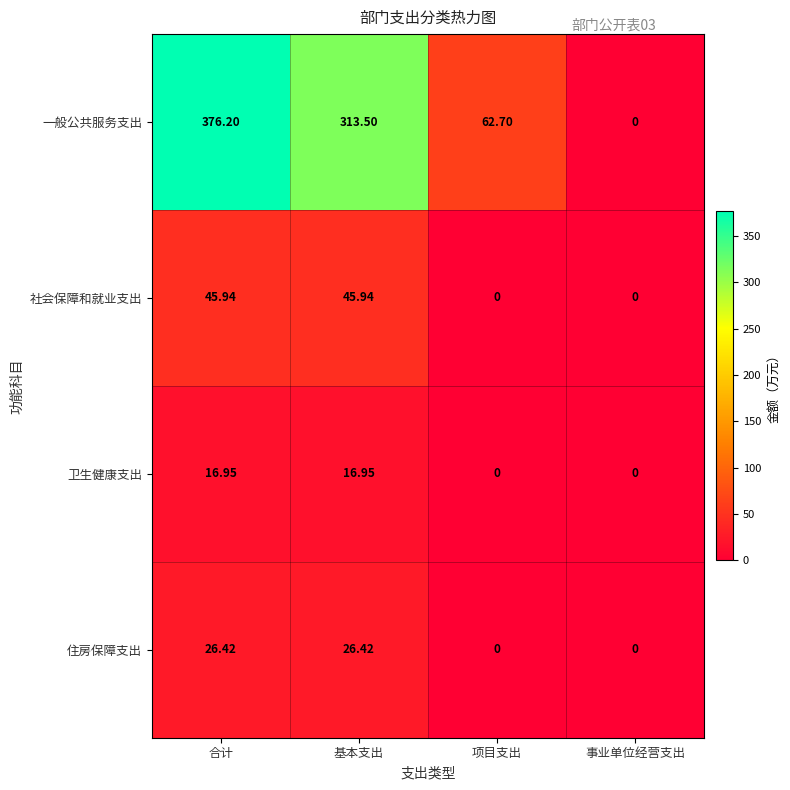

Rank the categories by 一般公共服务支出 value from highest to lowest.

合计, 基本支出, 项目支出, 事业单位经营支出